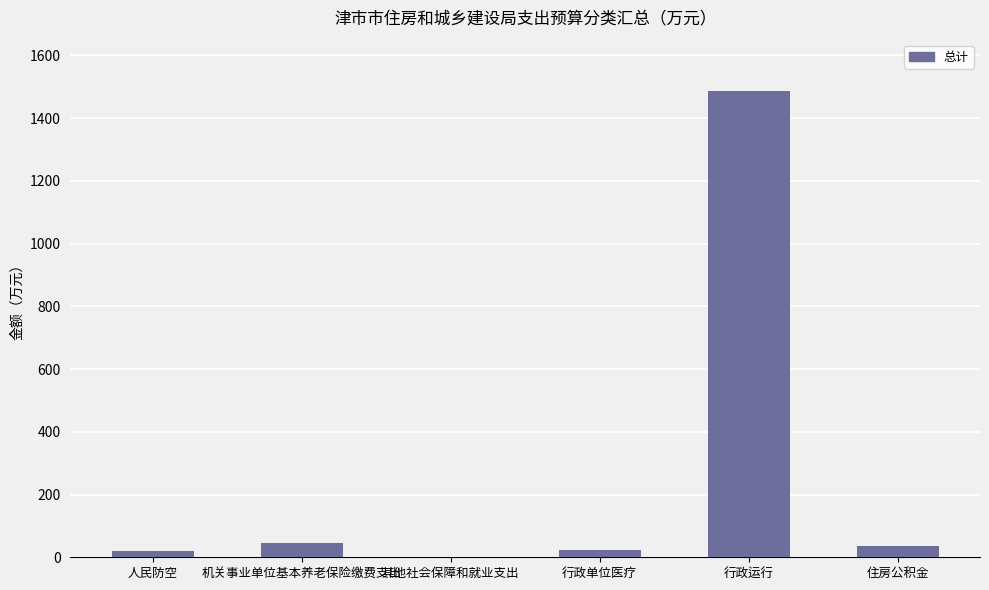

Is it true that the value at 行政运行 is 2245.8?

False